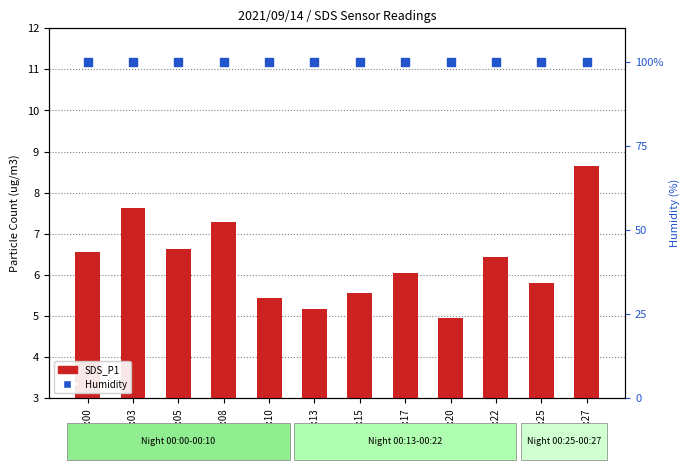

Which series has the widest spread of Y values?

SDS_P1